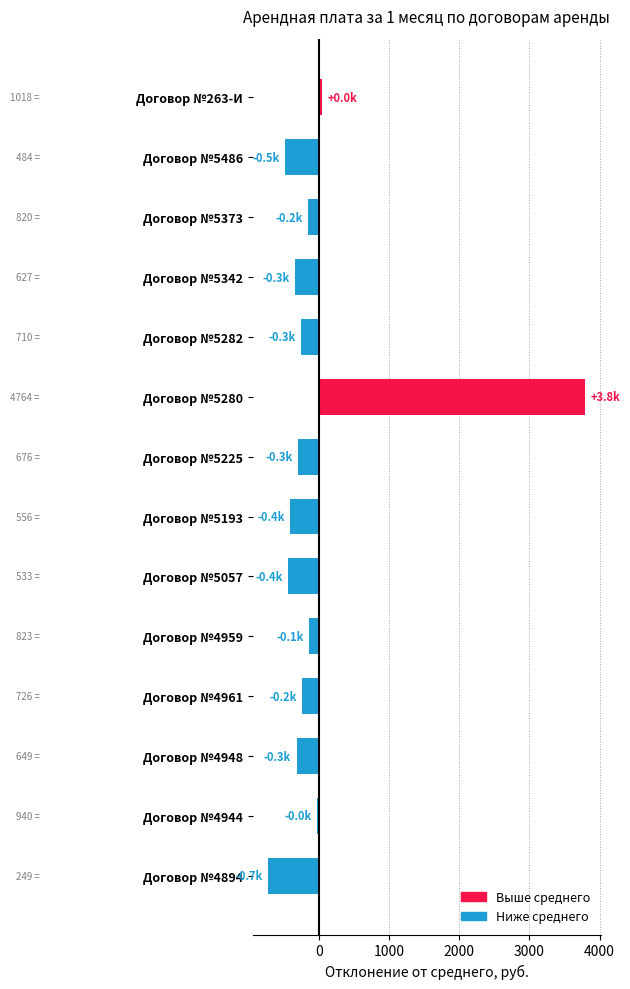

The chart shows a value of 3794.8 at Договор №5280. True or false?

True